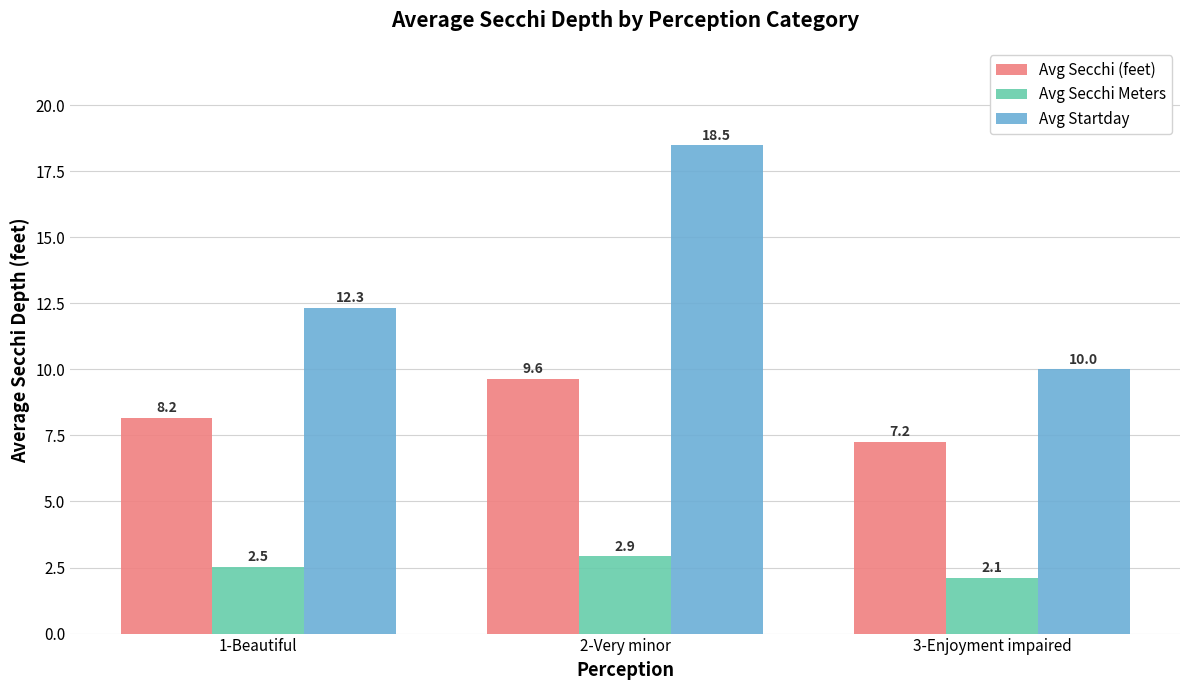

True or false: Avg Secchi (feet) has a value of 1.5 at 3-Enjoyment impaired.

False